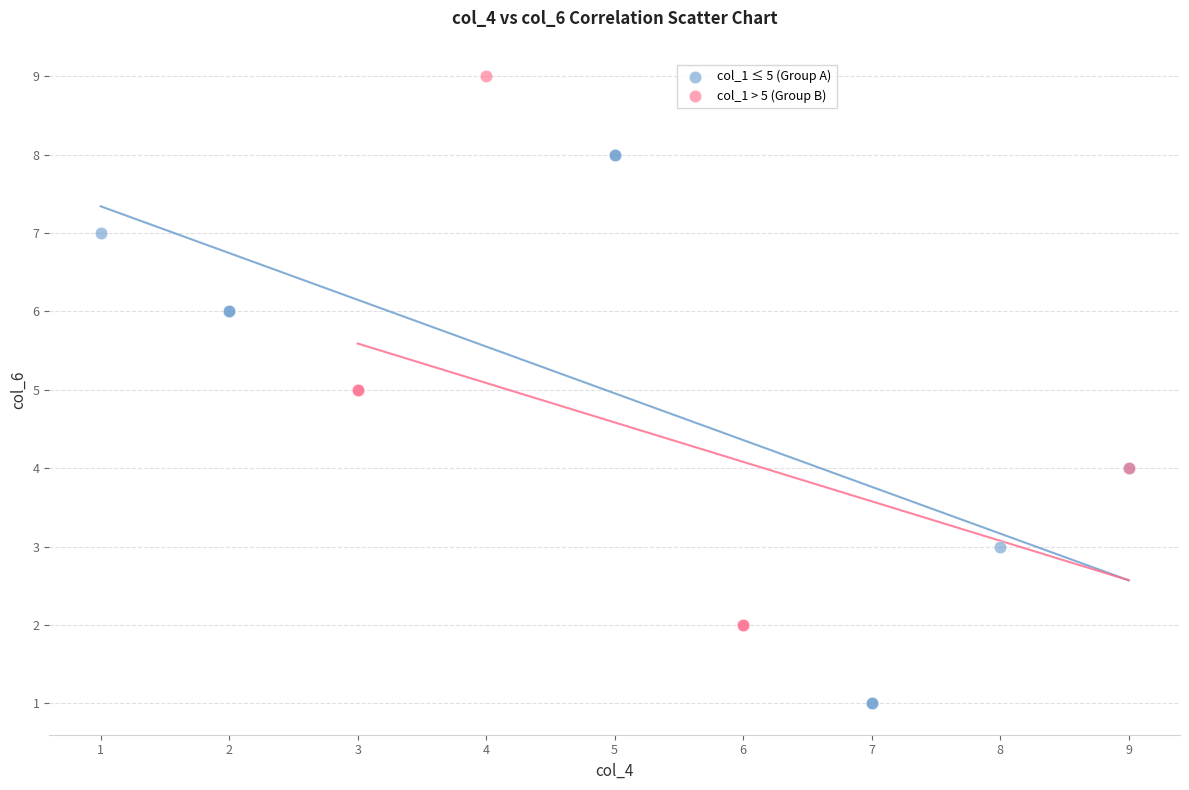

Which series reaches the minimum Y coordinate?

col_1 ≤ 5 (Group A)